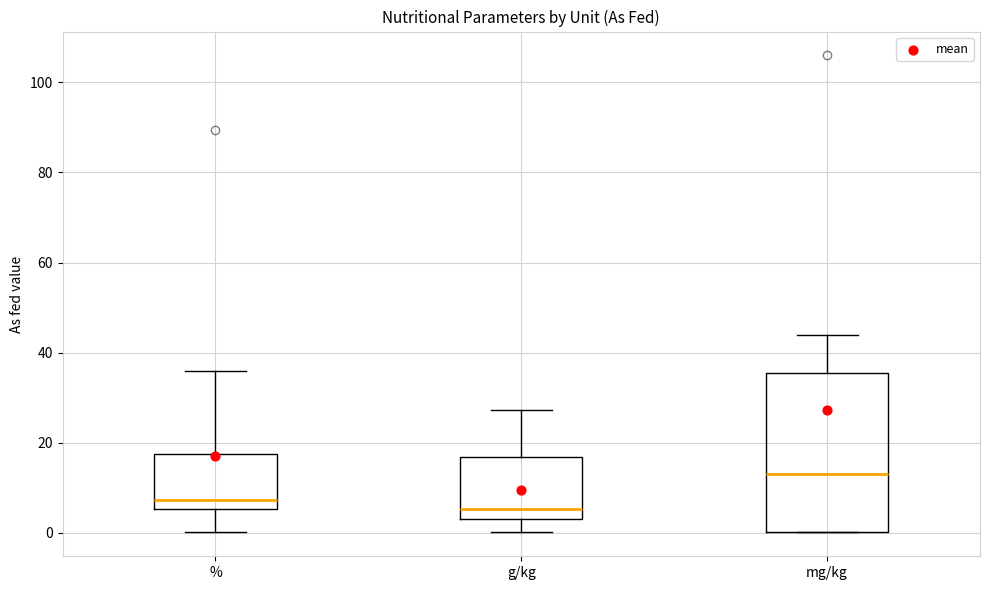

Where is the upper edge of the box for g/kg on the y-axis? The values are not printed on the chart, so give them approximately, as read against the axis.

16